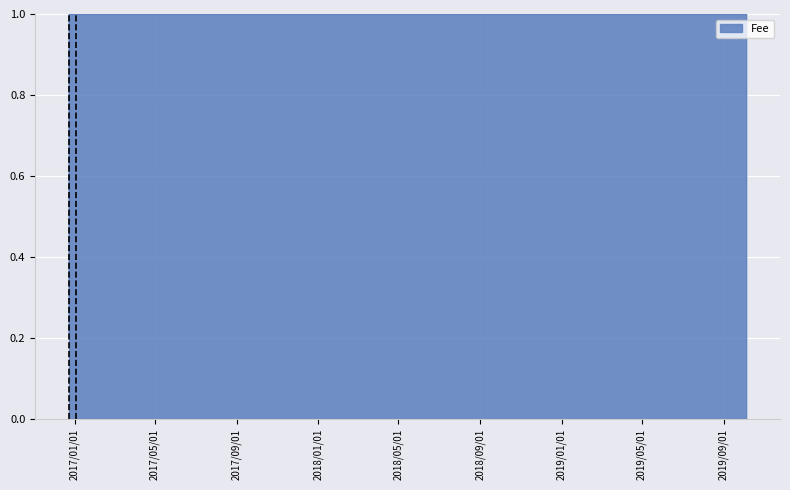

True or false: there are more than 2 points higher than both neighbors.

False